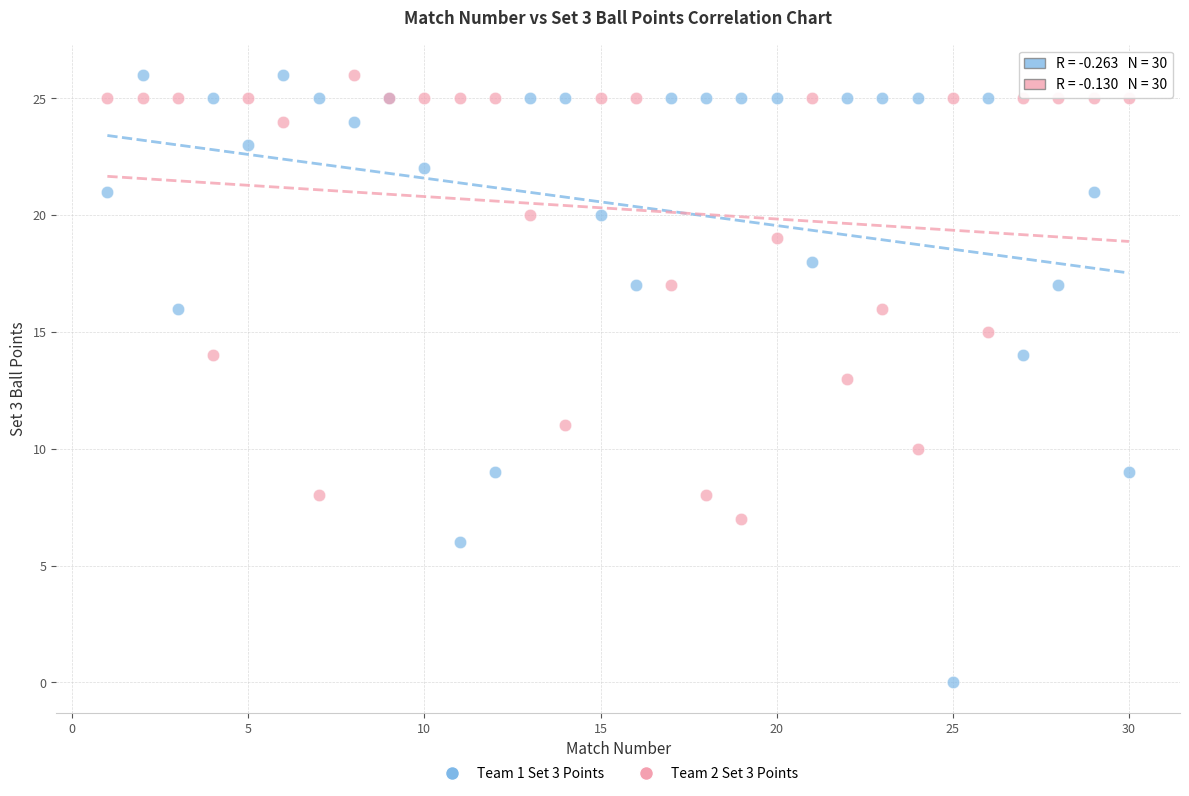

What are all the series names shown in the legend?

Team 1 Set 3 Points, Team 2 Set 3 Points